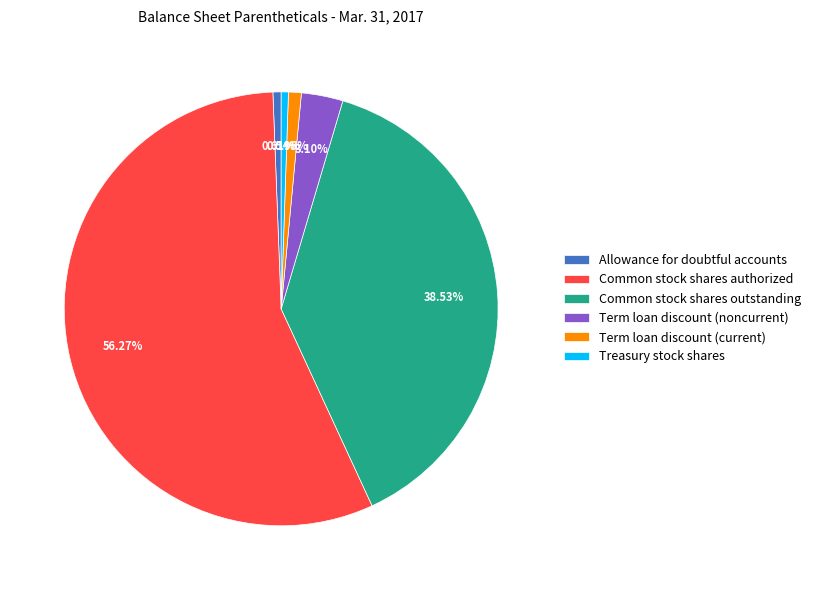

Combined, do Term loan discount (current) and Allowance for doubtful accounts account for over 50%?

No